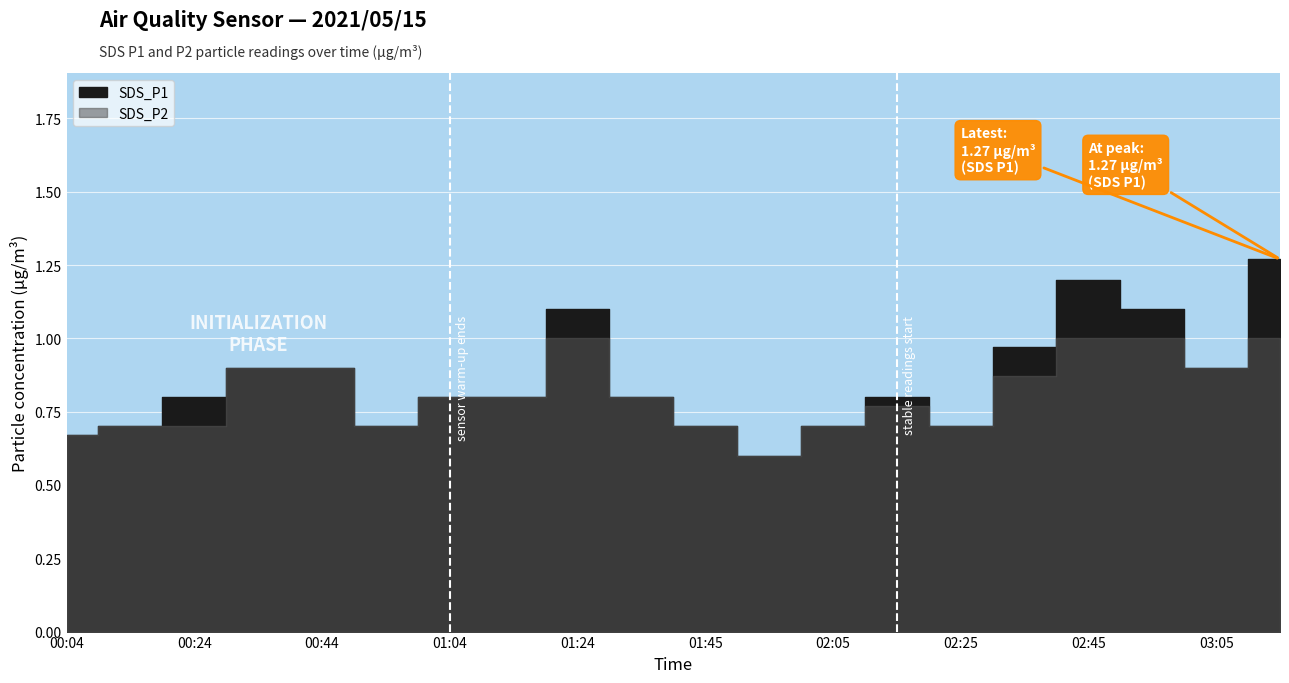

Which series has the largest range (max minus min)?

SDS_P1